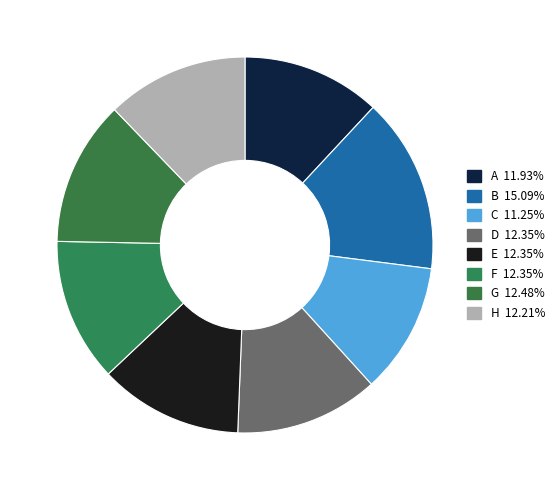

Is there any slice that represents more than half of the pie?

No